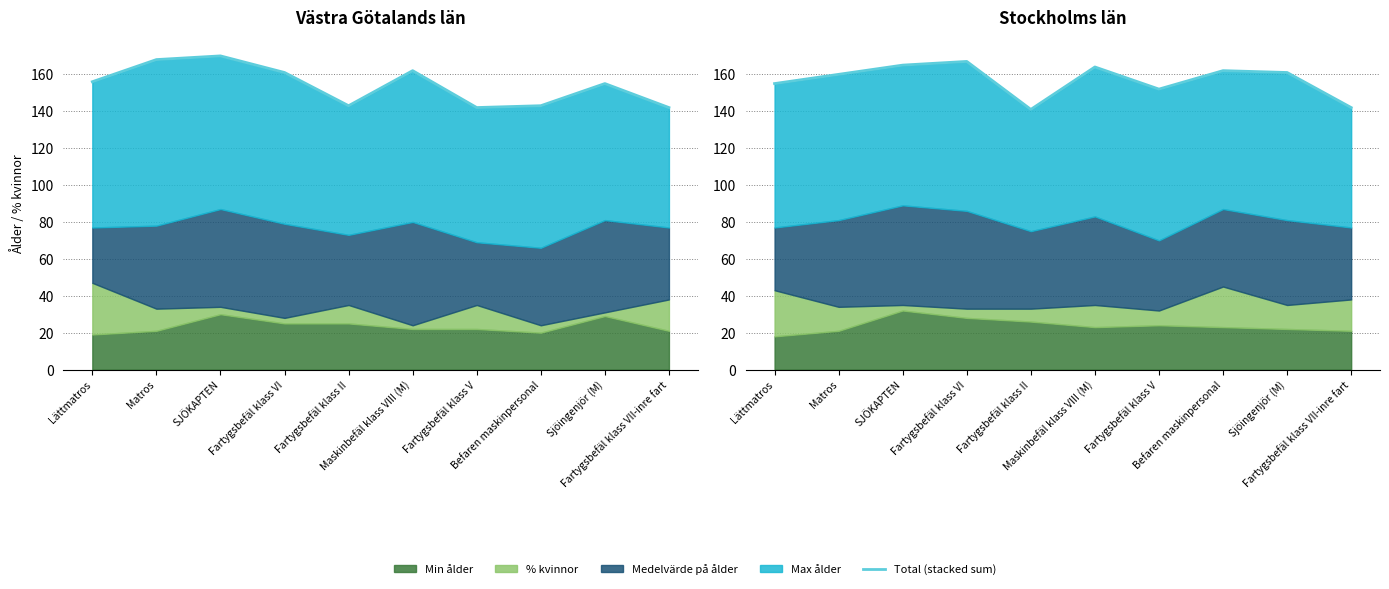

At which category does the data reach its first local peak?

Fartygsbefäl klass VI